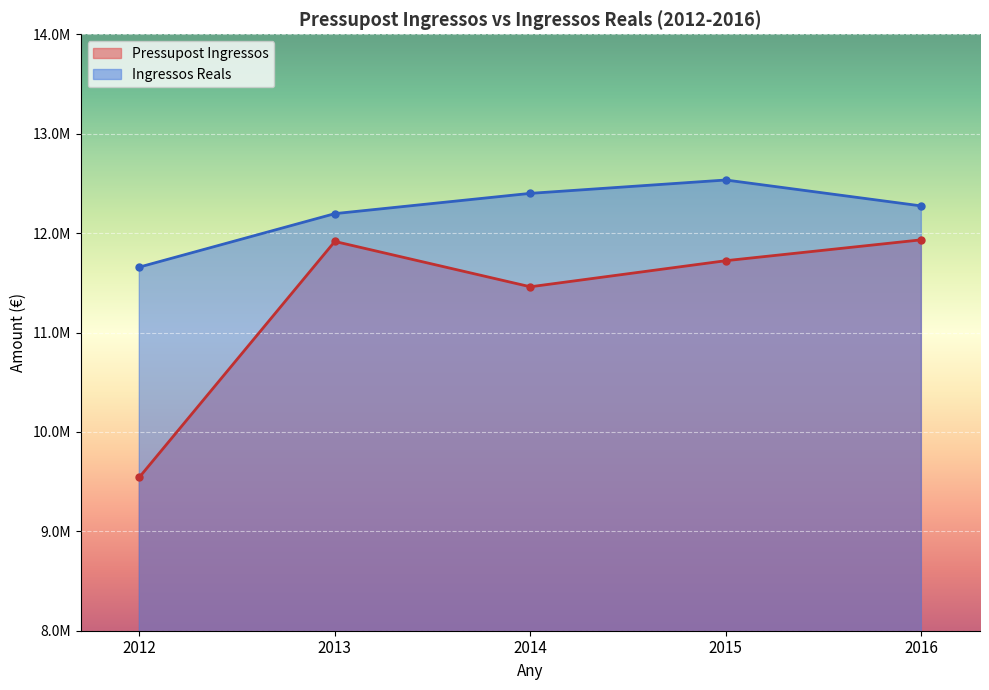

Rank the series by their average value, from lowest to highest.

Pressupost Ingressos, Ingressos Reals